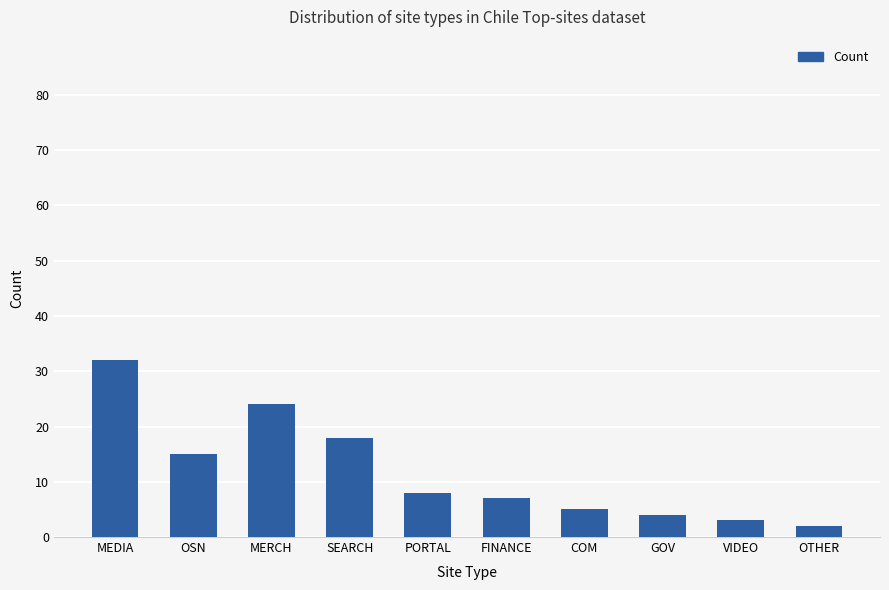

What is the greatest value displayed?

32